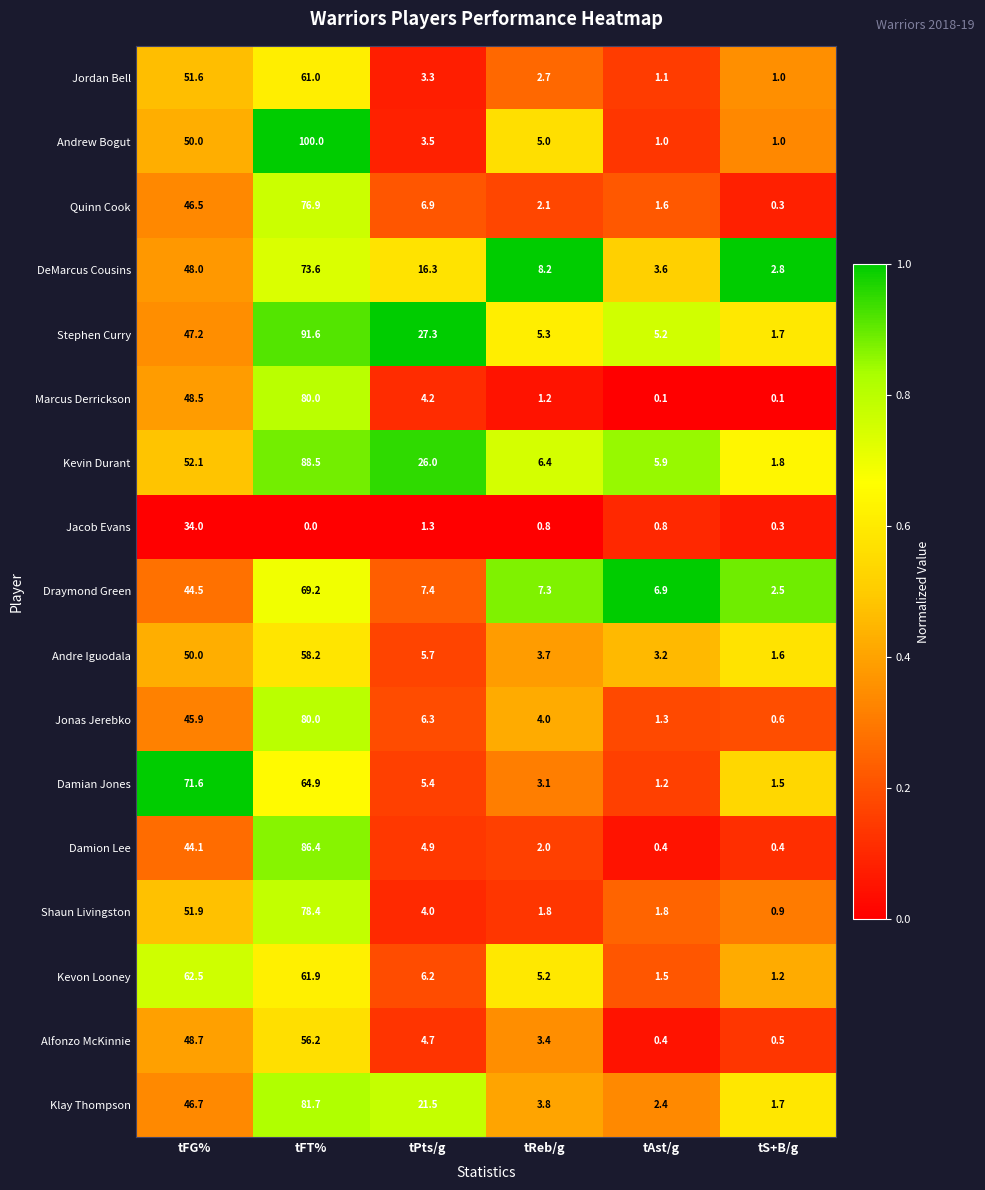

What is the lowest value of the Stephen Curry series?

1.7